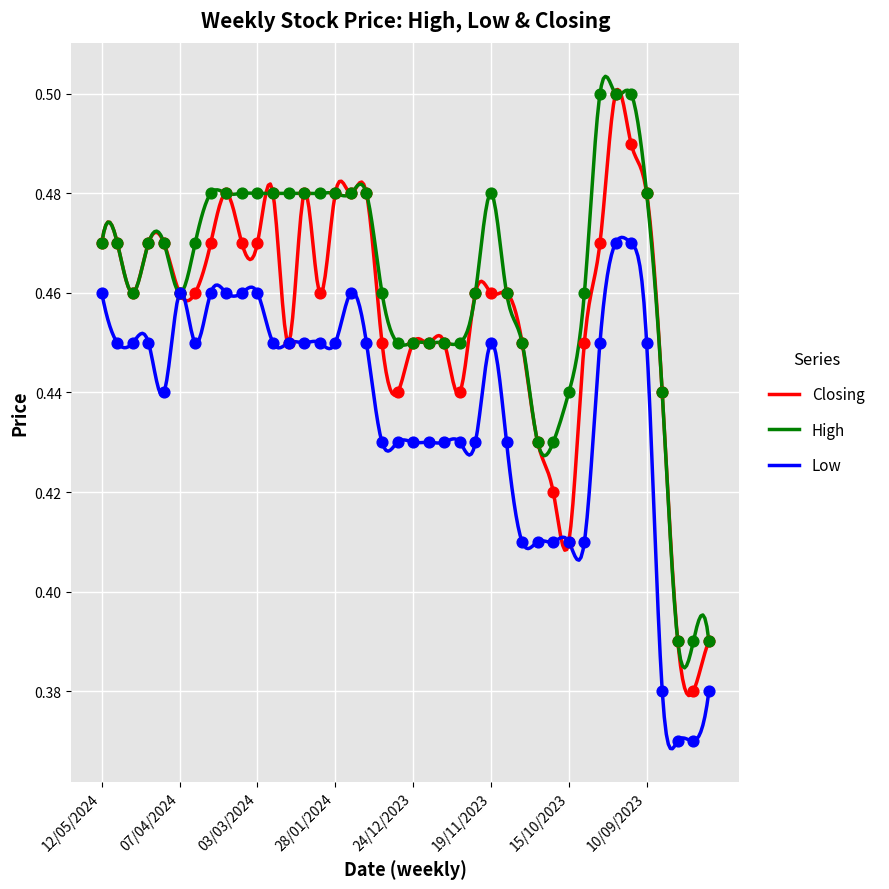

At which category is the sum across all series the highest?

24/09/2023